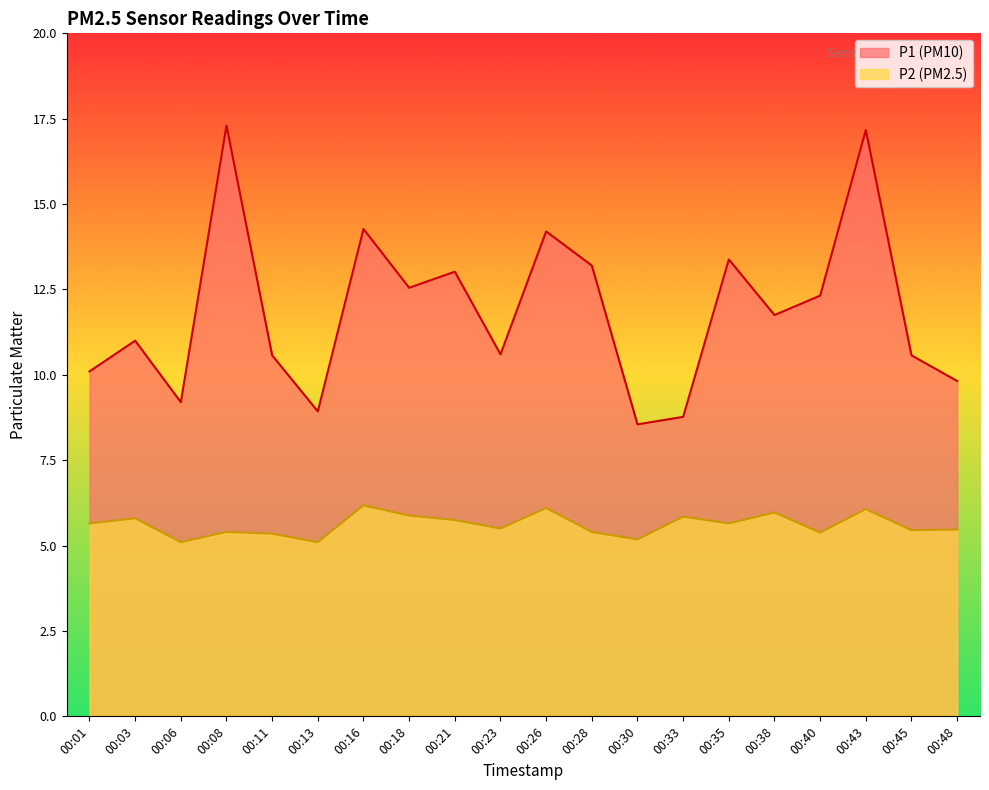

Reading left to right, what are all the values shown in this chart?

P1: 00:01=10.1	00:03=11.0	00:06=9.2	00:08=17.3	00:11=10.6	00:13=8.9	00:16=14.3	00:18=12.6	00:21=13.0	00:23=10.6	00:26=14.2	00:28=13.2	00:30=8.6	00:33=8.8	00:35=13.4	00:38=11.8	00:40=12.3	00:43=17.2	00:45=10.6	00:48=9.8
P2: 00:01=5.7	00:03=5.8	00:06=5.1	00:08=5.4	00:11=5.3	00:13=5.1	00:16=6.2	00:18=5.9	00:21=5.8	00:23=5.5	00:26=6.1	00:28=5.4	00:30=5.2	00:33=5.8	00:35=5.7	00:38=6.0	00:40=5.4	00:43=6.1	00:45=5.5	00:48=5.5